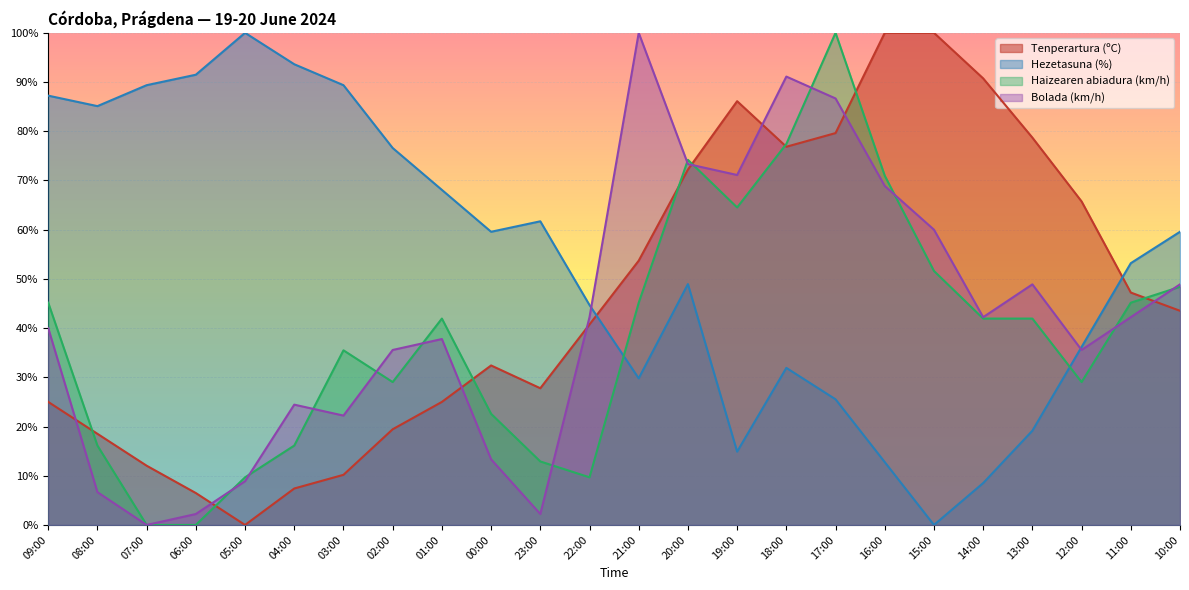

Rank the series by their average value, from highest to lowest.

Hezetasuna (%), Tenperartura (ºC), Bolada (km/h), Haizearen abiadura (km/h)